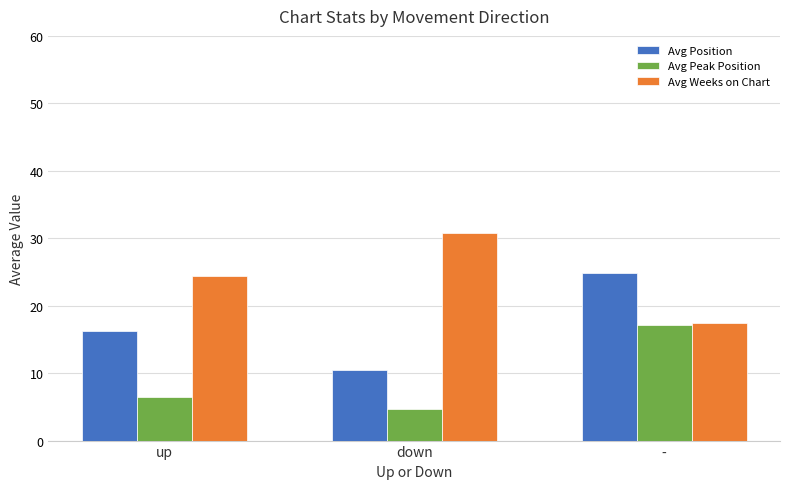

How many data points in Avg Peak Position are above 6?

2